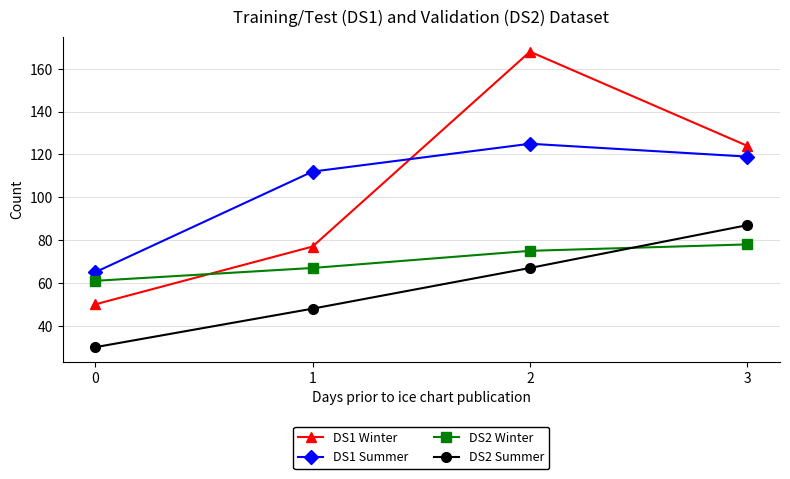

Is it true that DS1 Winter equals 124 at 3?

True